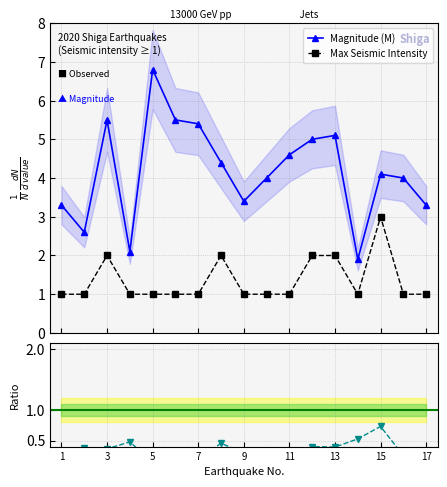

True or false: Magnitude (M) has more than 0 interior local peaks.

True